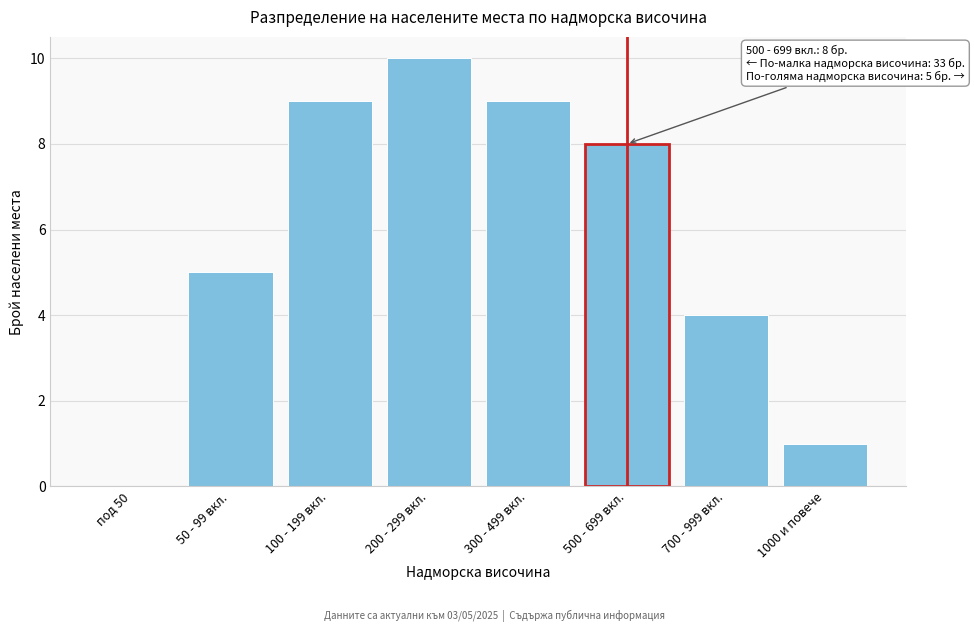

Reading left to right, transcribe all the data shown in this chart.

под 50=0	50 - 99 вкл.=5	100 - 199 вкл.=9	200 - 299 вкл.=10	300 - 499 вкл.=9	500 - 699 вкл.=8	700 - 999 вкл.=4	1000 и повече=1